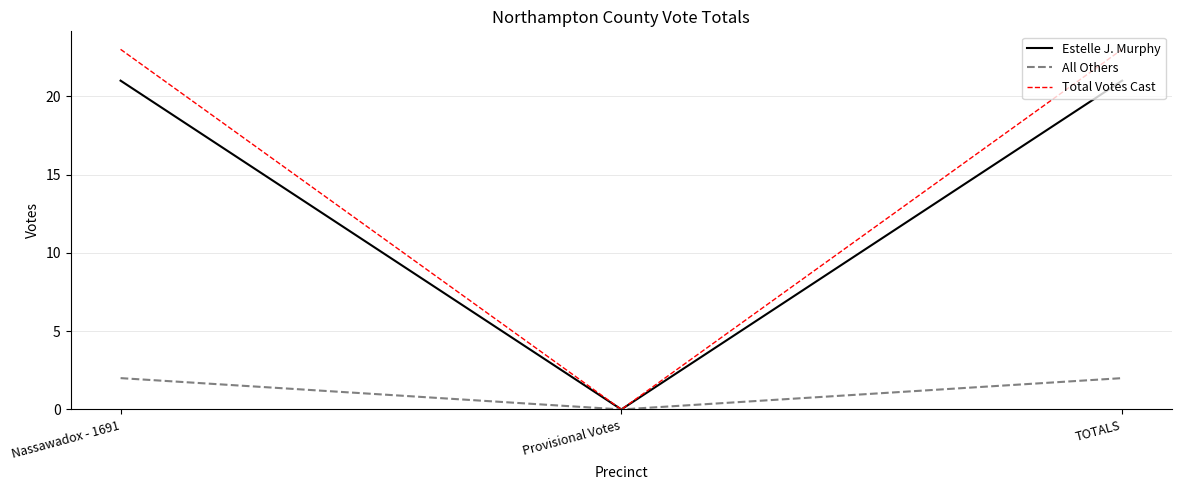

Is the value of All Others at Nassawadox - 1691 greater than the value of Total Votes Cast at TOTALS?

No